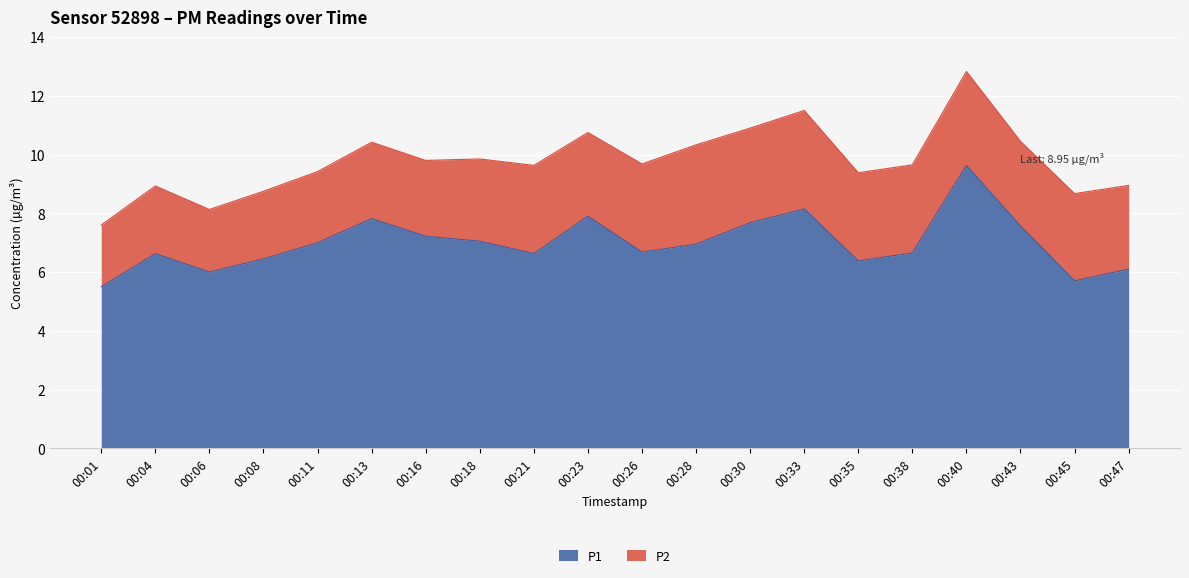

The chart shows a value of 1.7 at 00:30. True or false?

False